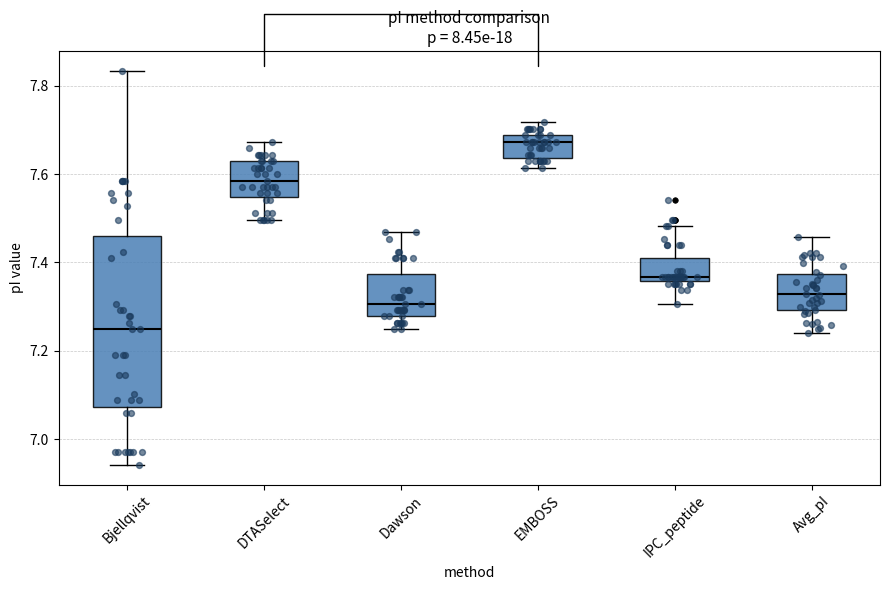

Reading left to right, read every box against the y-axis: the position of its median line, the range the box covers, and the ends of its whiskers. The values are not printed on the chart, so give them approximately, as read against the axis.

Bjellqvist: median 7.24, box 7.08 to 7.46, whiskers 6.94 to 7.84
DTASelect: median 7.58, box 7.54 to 7.62, whiskers 7.50 to 7.68
Dawson: median 7.30, box 7.28 to 7.38, whiskers 7.24 to 7.46
EMBOSS: median 7.68 (just below the box's upper edge), box 7.64 to 7.68, whiskers 7.62 to 7.72
IPC_peptide: median 7.36 (just above the box's lower edge), box 7.36 to 7.40, whiskers 7.30 to 7.48
Avg_pI: median 7.32, box 7.30 to 7.38, whiskers 7.24 to 7.46